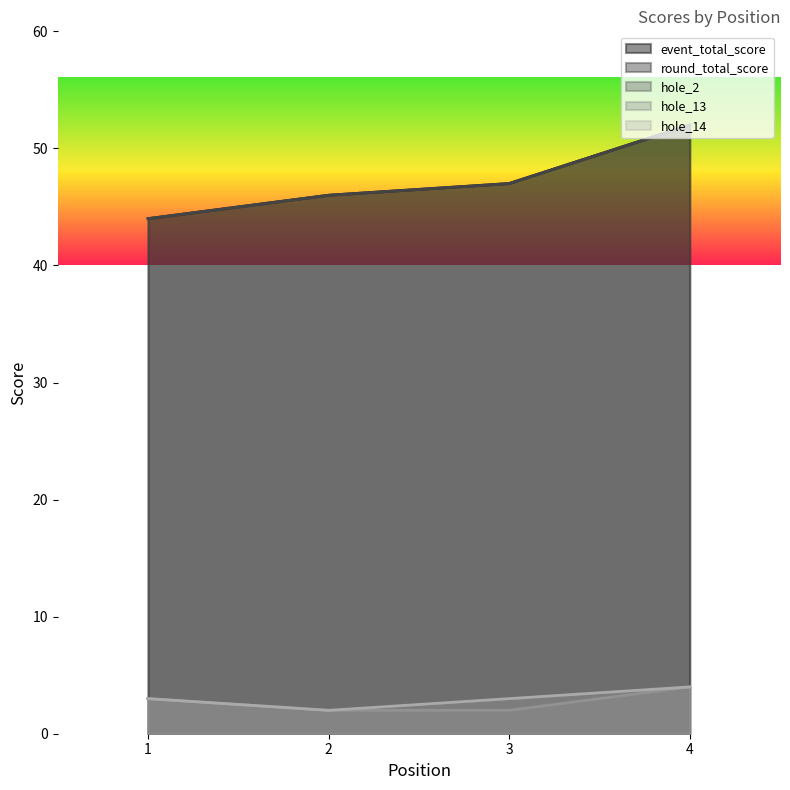

At which category does the chart reach its peak across all series?

4